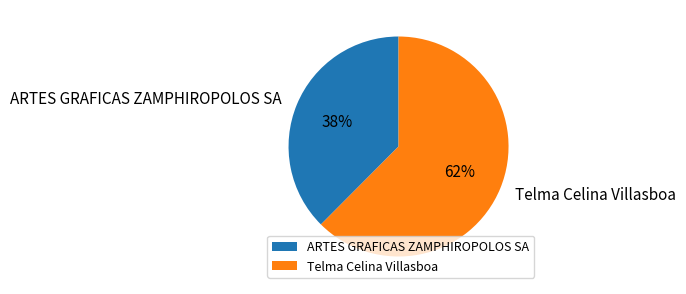

Is the sum of ARTES GRAFICAS ZAMPHIROPOLOS SA and Telma Celina Villasboa greater than half?

Yes